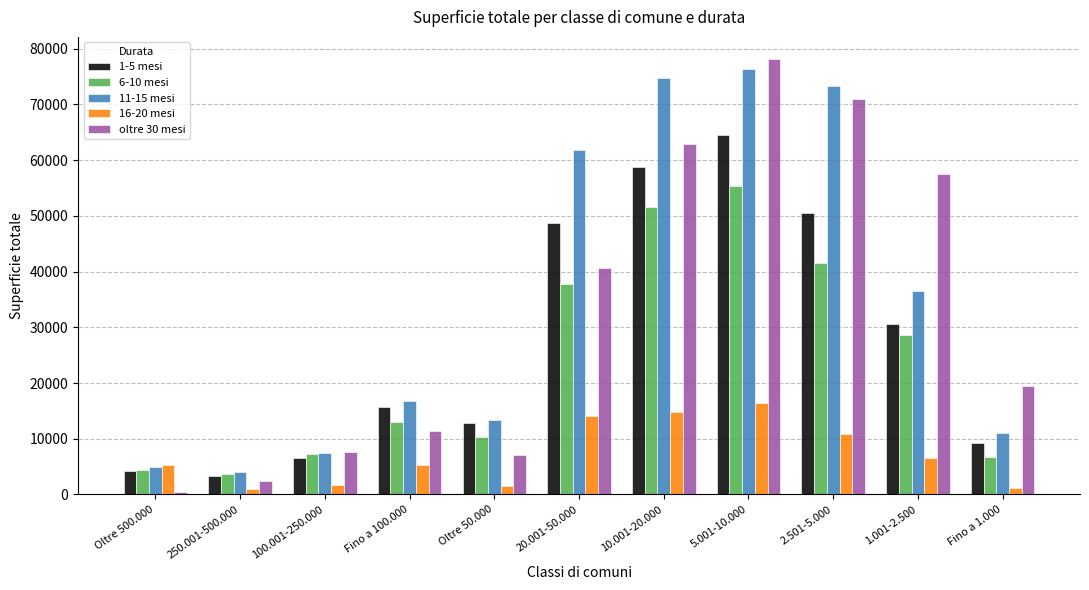

What is the maximum value shown in the chart?

78204